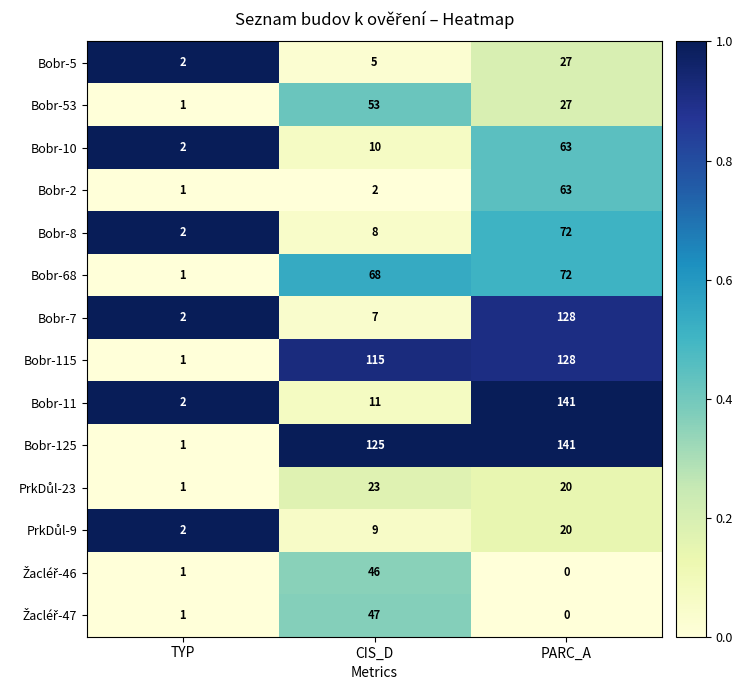

What is the total value across all series at TYP?

20